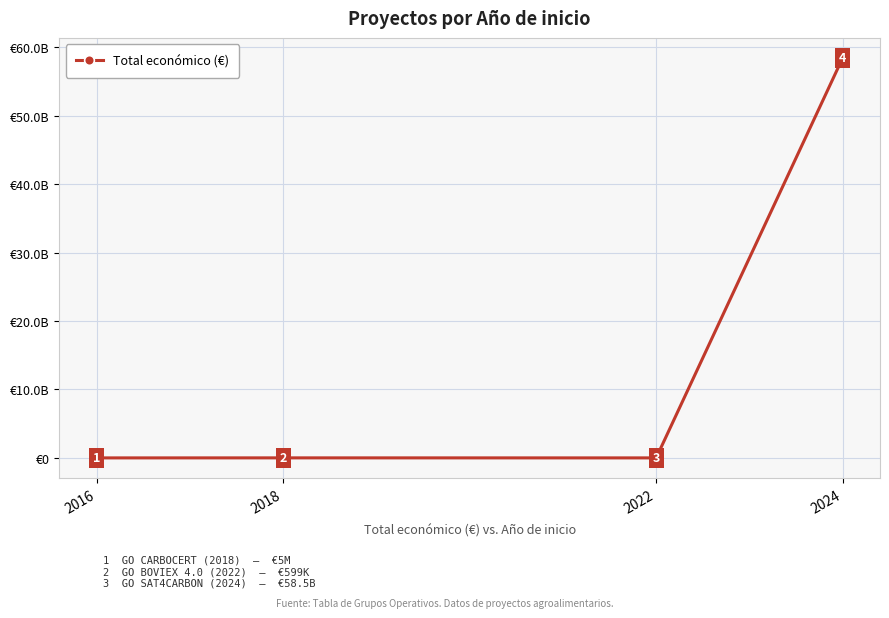

Is this an area chart (filled region under the line)?

No